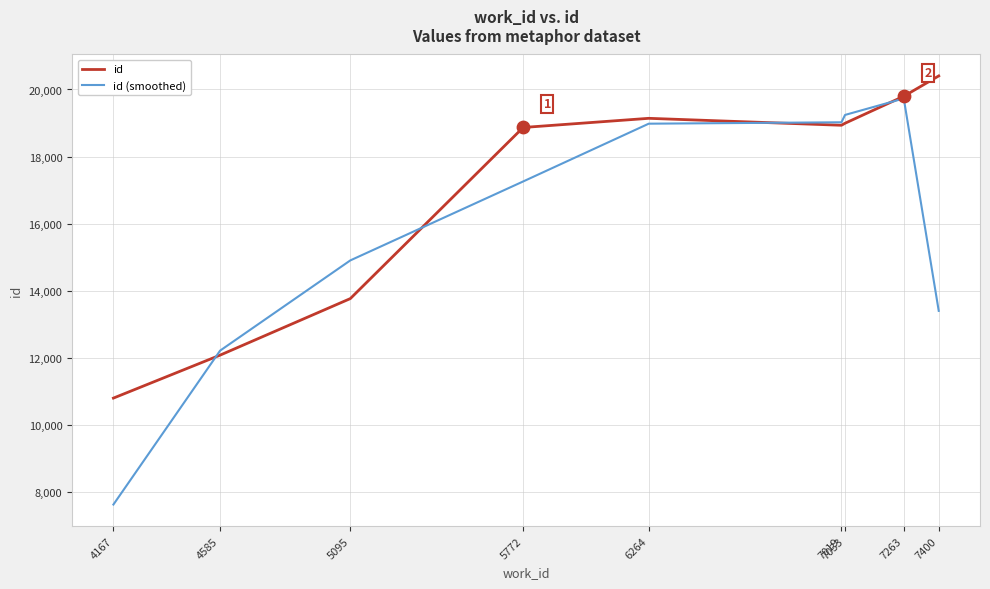

What is the spread (max minus min) of values at 7019?

89.0